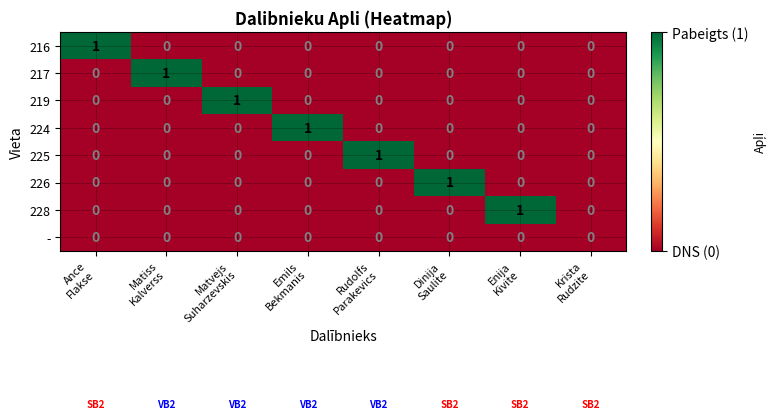

How many 219 values are between 0 and 1?

8